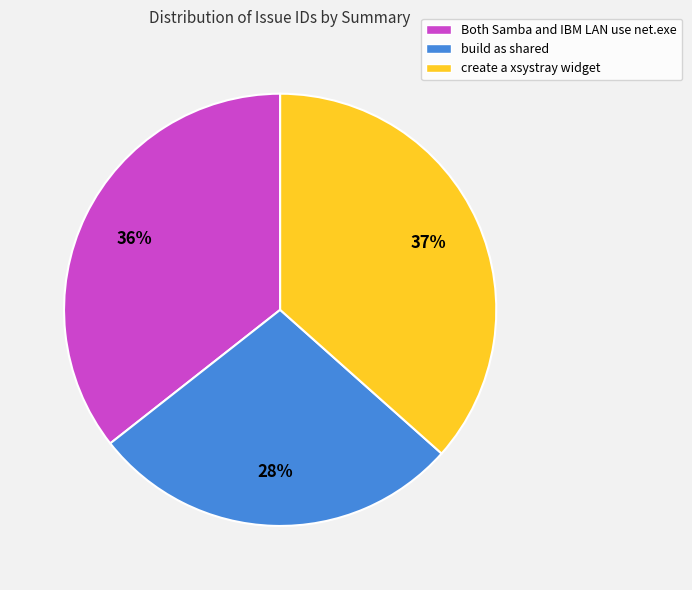

Is there a majority slice in this chart?

No